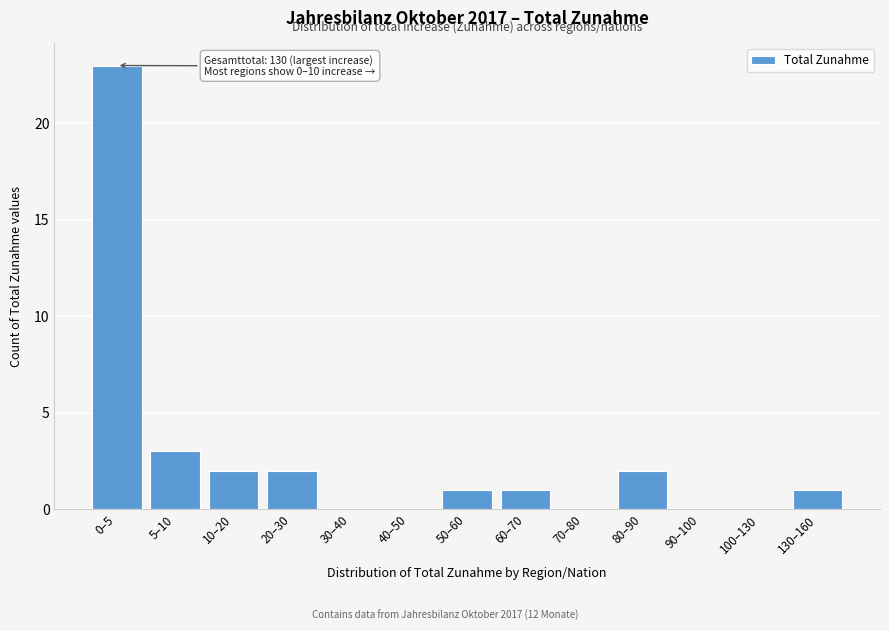

Reading right to left, extract all data points from this chart.

130–160=1	100–130=0	90–100=0	80–90=2	70–80=0	60–70=1	50–60=1	40–50=0	30–40=0	20–30=2	10–20=2	5–10=3	0–5=23